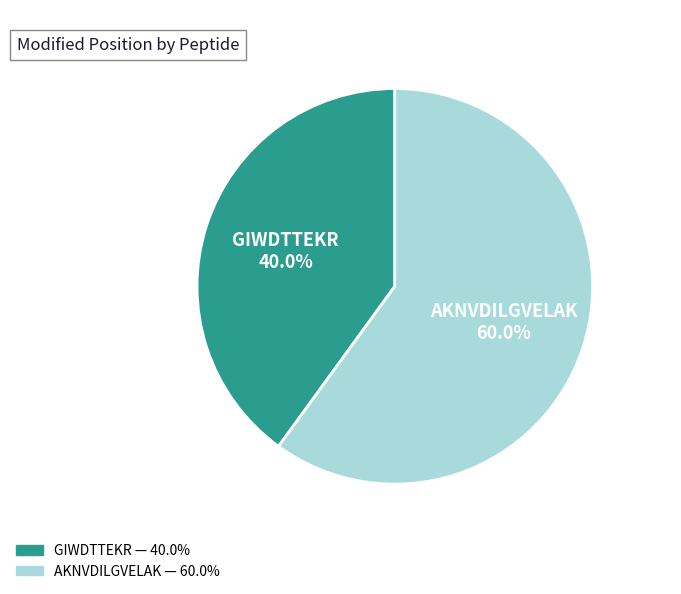

The AKNVDILGVELAK slice represents 60% of the pie. True or false?

True